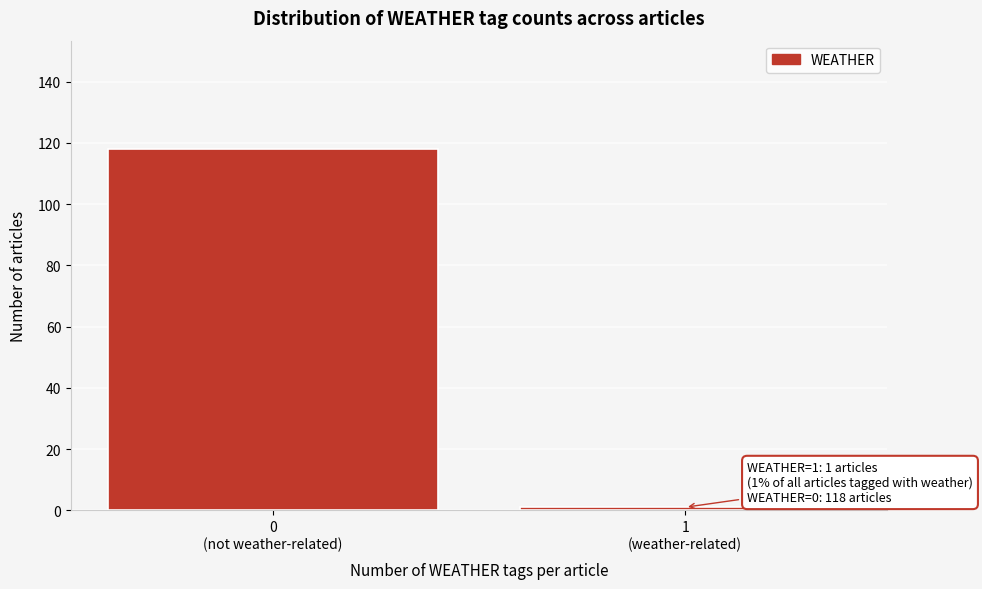

Reading left to right, extract all data points from this chart.

118	1